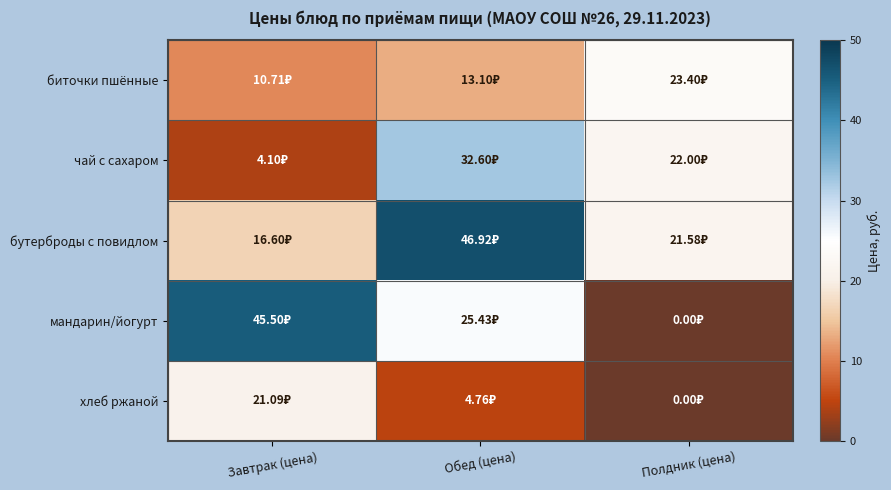

Which series changed the most between Завтрак (цена) and Полдник (цена)?

мандарин/йогурт